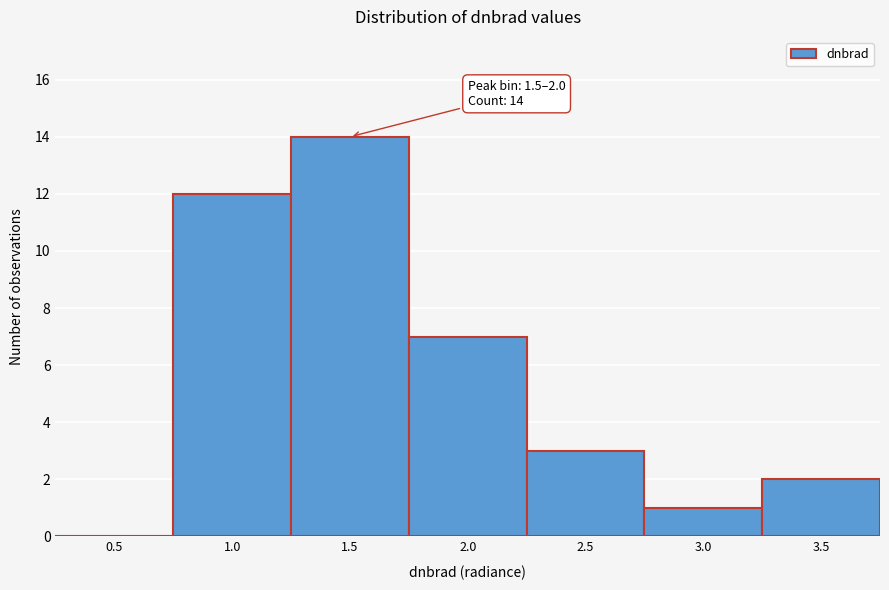

Reading left to right, extract all data points from this chart.

0.5=0	1.0=12	1.5=14	2.0=7	2.5=3	3.0=1	3.5=2